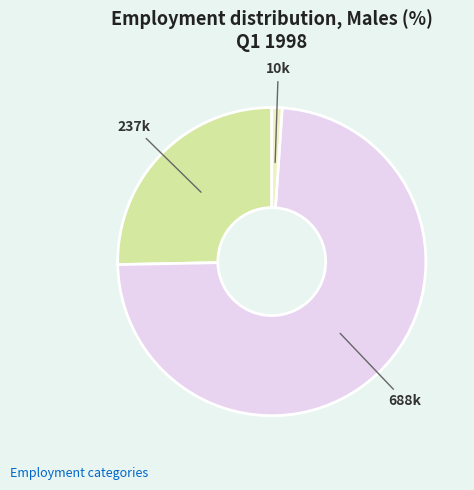

Is there a majority slice in this chart?

Yes